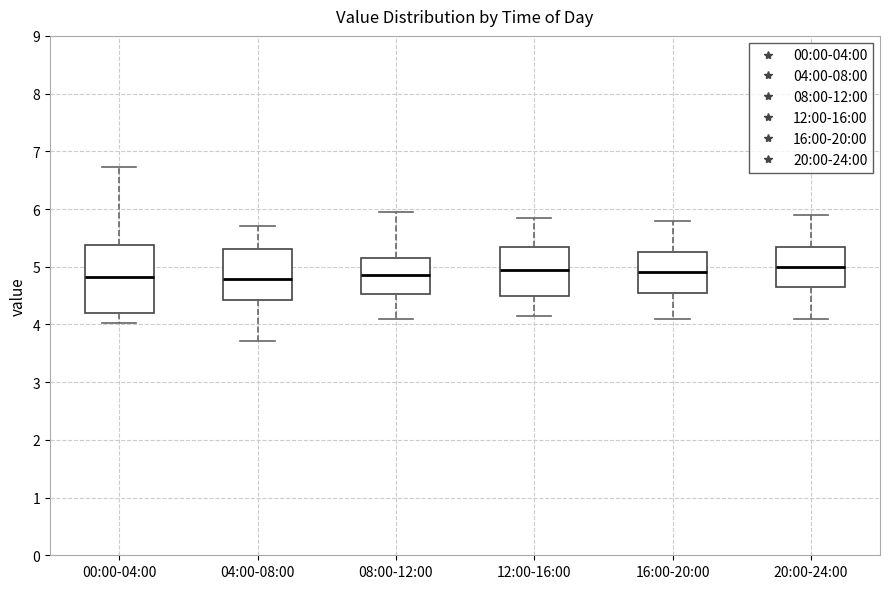

Comparing the boxes themselves (not the whiskers), which one is the tallest?

00:00-04:00